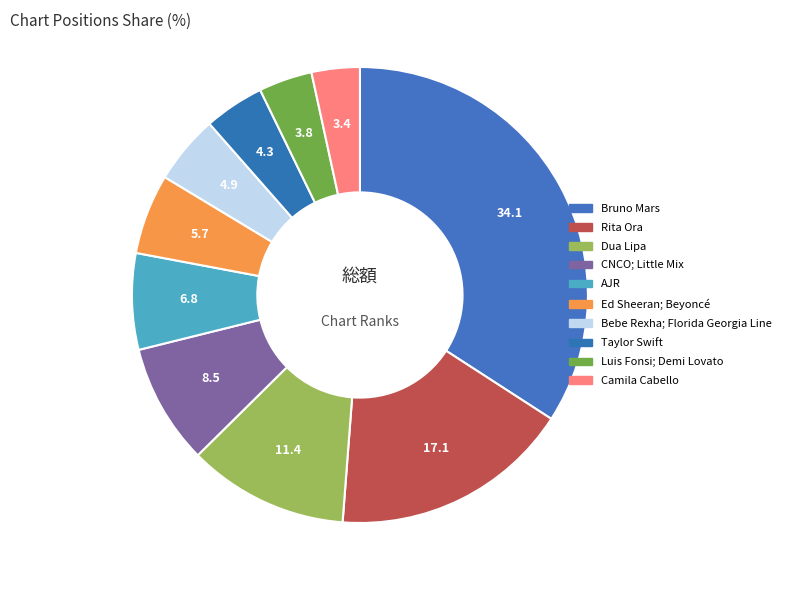

Count the number of slices in the pie.

10